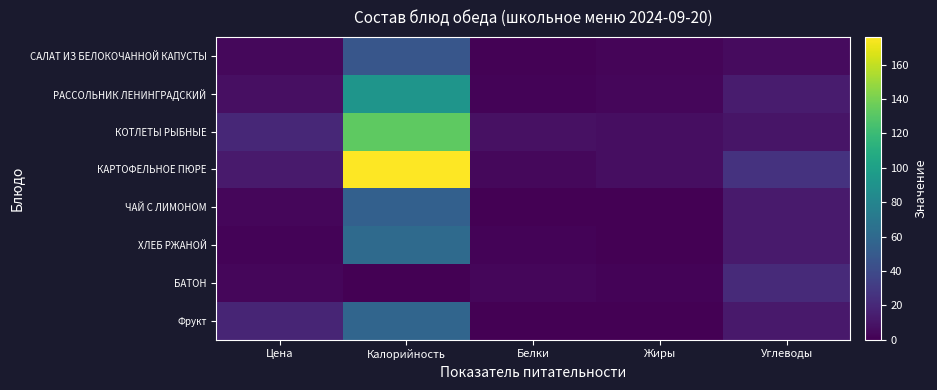

Reading left to right, transcribe all the data shown in this chart.

САЛАТ ИЗ БЕЛОКОЧАННОЙ КАПУСТЫ: Цена=3.7	Калорийность=47.0	Белки=1.3	Жиры=2.4	Углеводы=4.8
РАССОЛЬНИК ЛЕНИНГРАДСКИЙ: Цена=7.1	Калорийность=91.8	Белки=1.7	Жиры=3.4	Углеводы=13.4
КОТЛЕТЫ РЫБНЫЕ: Цена=19.6	Калорийность=132.1	Белки=8.1	Жиры=6.5	Углеводы=10.2
КАРТОФЕЛЬНОЕ ПЮРЕ: Цена=13.1	Калорийность=176.1	Белки=3.8	Жиры=6.4	Углеводы=25.7
ЧАЙ С ЛИМОНОМ: Цена=3.0	Калорийность=54.2	Белки=0.2	Жиры=0.0	Углеводы=13.1
ХЛЕБ РЖАНОЙ: Цена=1.4	Калорийность=61.2	Белки=2.0	Жиры=0.3	Углеводы=12.7
БАТОН: Цена=3.2	Калорийность=0.0	Белки=3.2	Жиры=1.9	Углеводы=20.8
Фрукт: Цена=18.1	Калорийность=57.7	Белки=0.5	Жиры=0.5	Углеводы=12.0